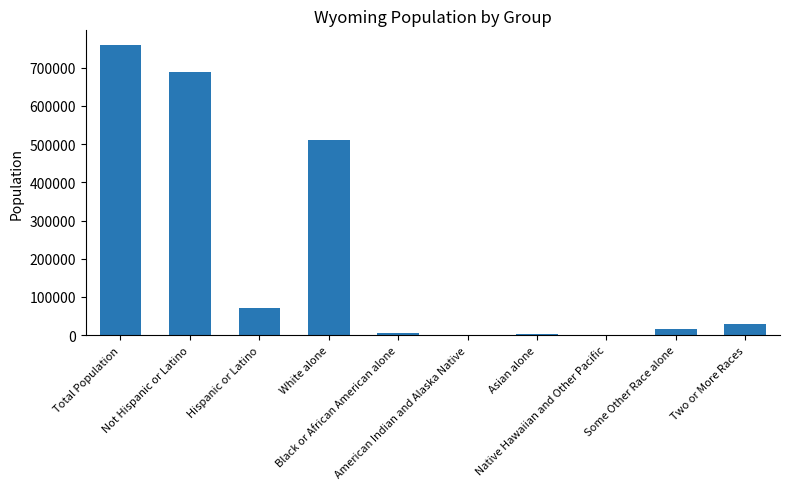

How many distinct data groups are displayed?

1